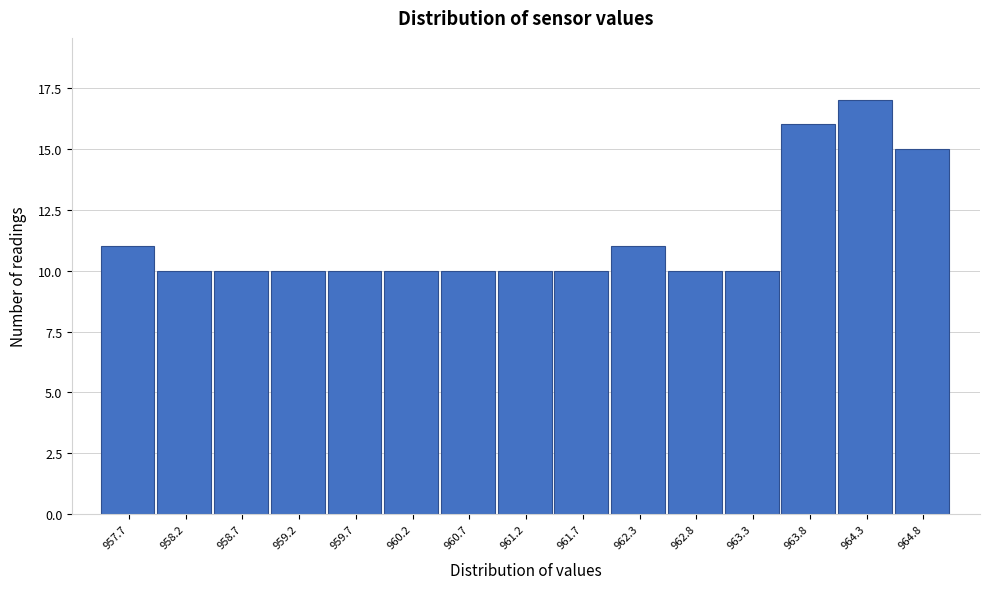

Reading left to right, transcribe this chart: for each bar, give the range it covers on the x-axis and its height. Neither the bar edges nor the heights are printed on the chart, so give them approximately, as read against the axes.

957.5 to 958.0: 11
958.0 to 958.5: 10
958.5 to 959.0: 10
959.0 to 959.5: 10
959.5 to 960.0: 10
960.0 to 960.5: 10
960.5 to 961.0: 10
961.0 to 961.5: 10
961.5 to 962.0: 10
962.0 to 962.5: 11
962.5 to 963.0: 10
963.0 to 963.5: 10
963.5 to 964.0: 16
964.0 to 964.5: 17
964.5 to 965.0: 15